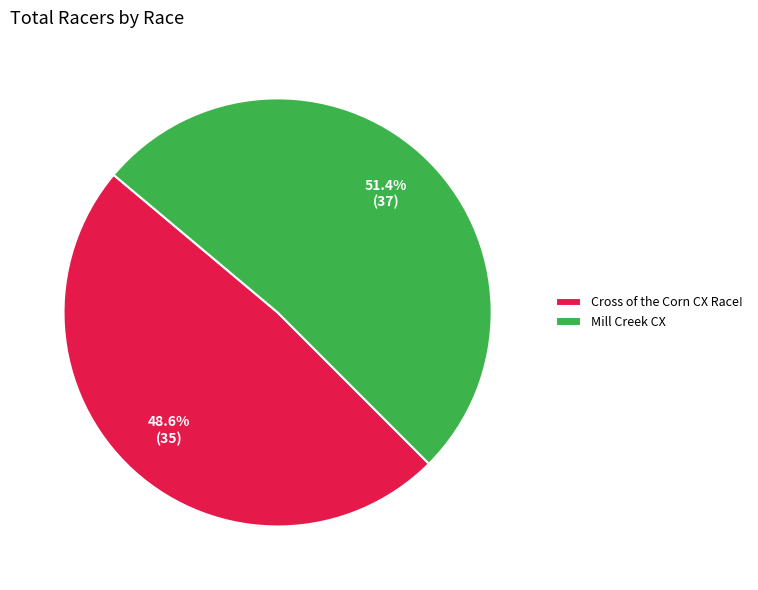

Which slice is the largest?

Mill Creek CX